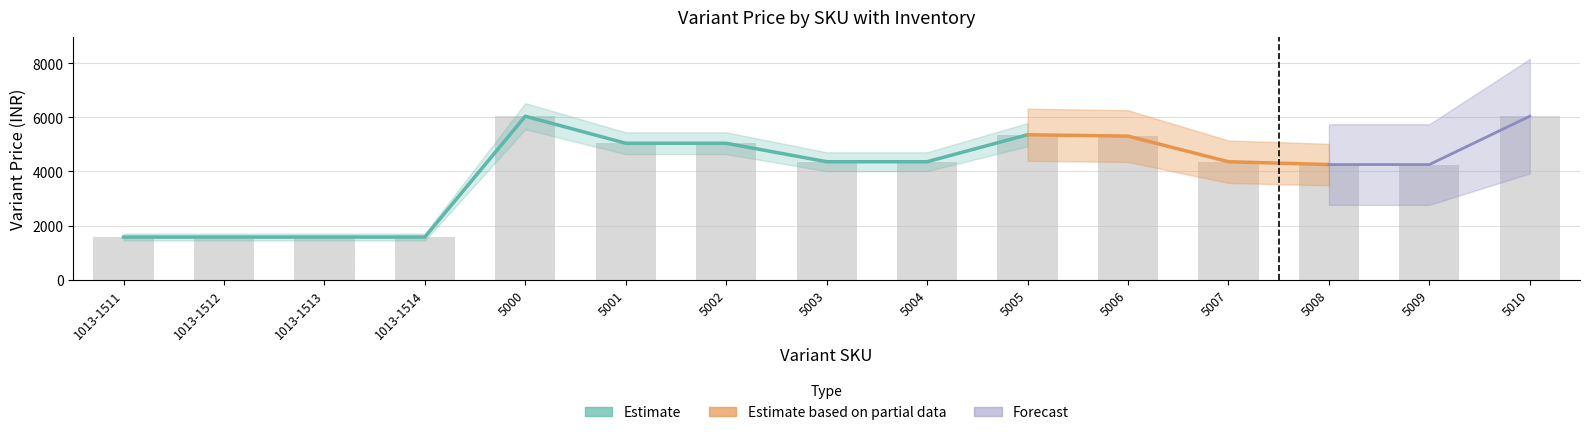

True or false: Variant Inventory Qty has a value of -0.6 at 5007.

False